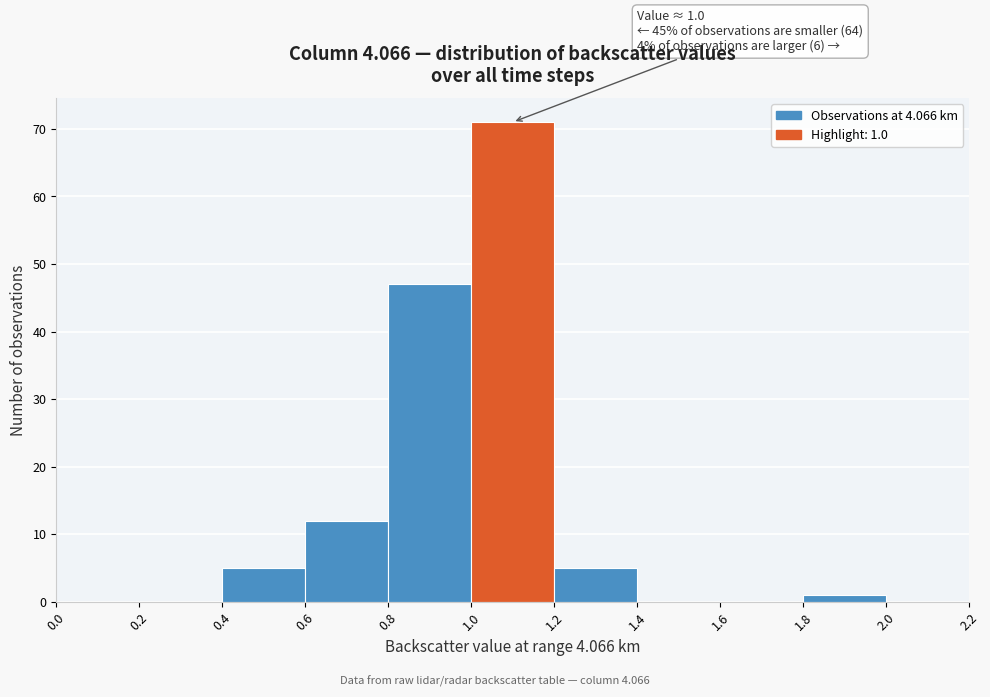

Over which range of the x-axis is the bar tallest?

1.0 to 1.2